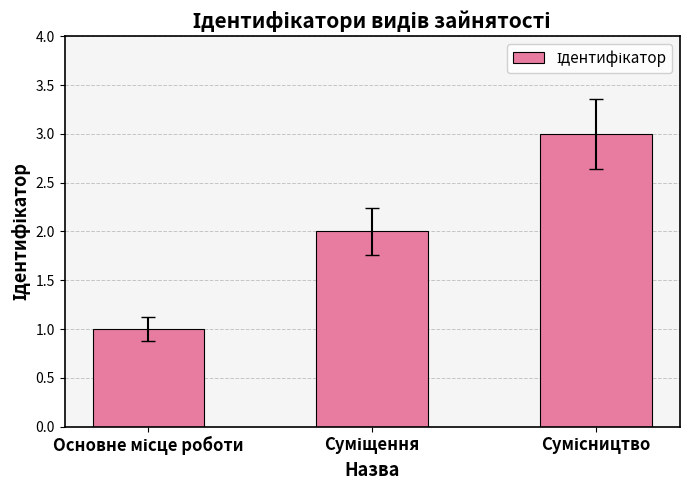

Count the values in the range 1 to 3.

3